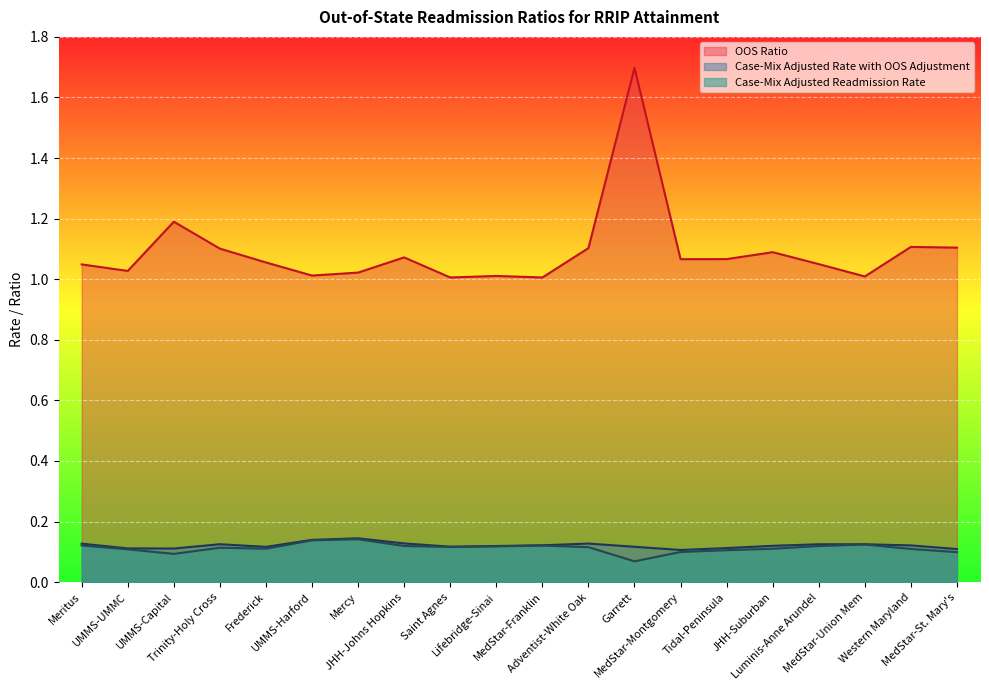

Which category has the lowest value across all series?

Garrett